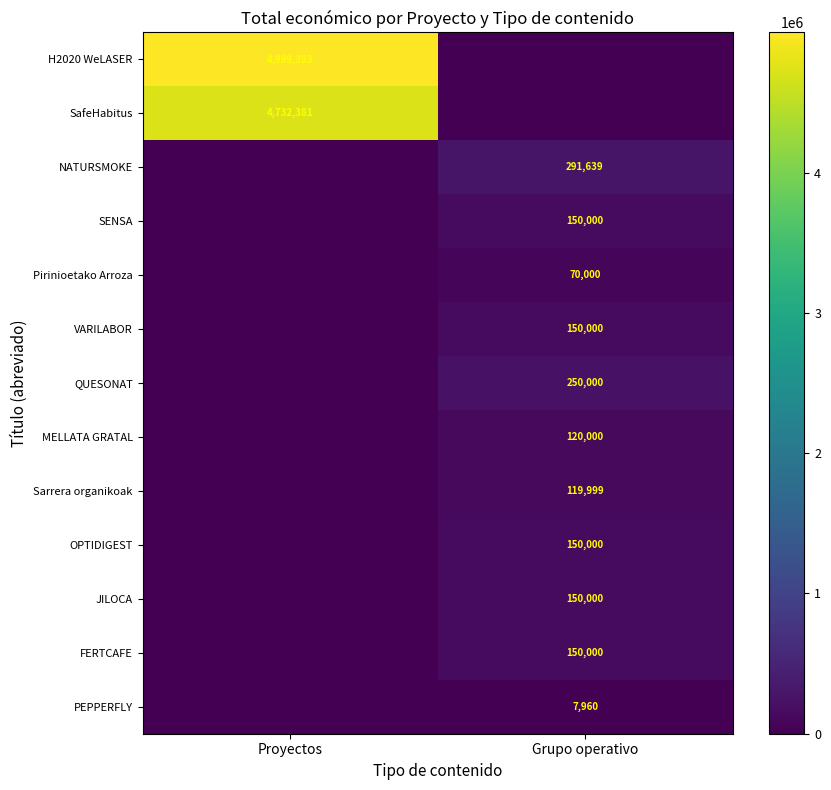

The NATURSMOKE series shows 291639 at Grupo operativo. True or false?

True